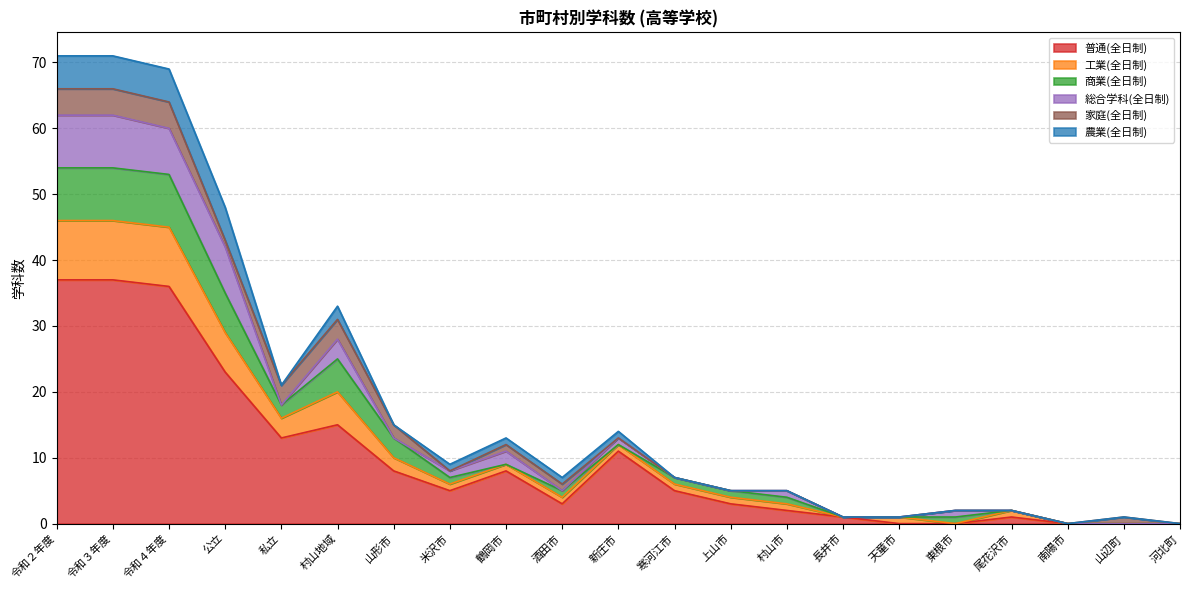

The value of 農業(全日制) at 寒河江市 is 0. True or false?

True